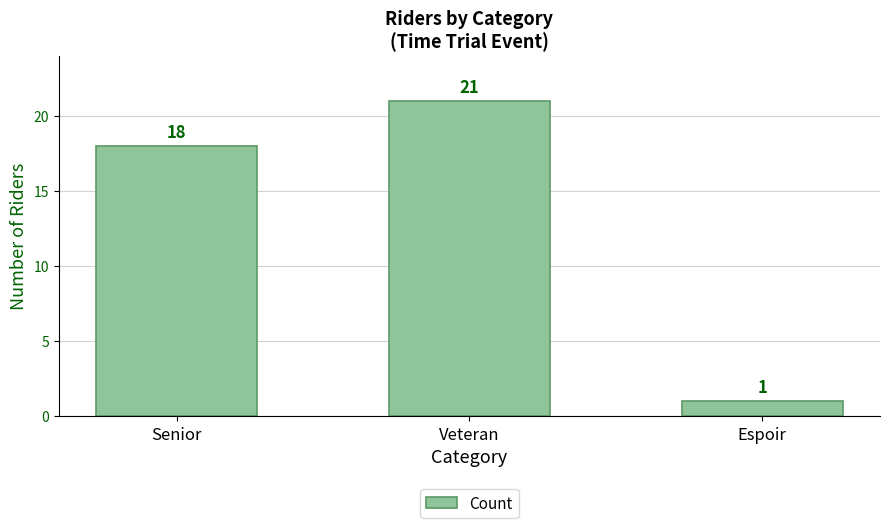

True or false: the data shows 21 at Veteran.

True